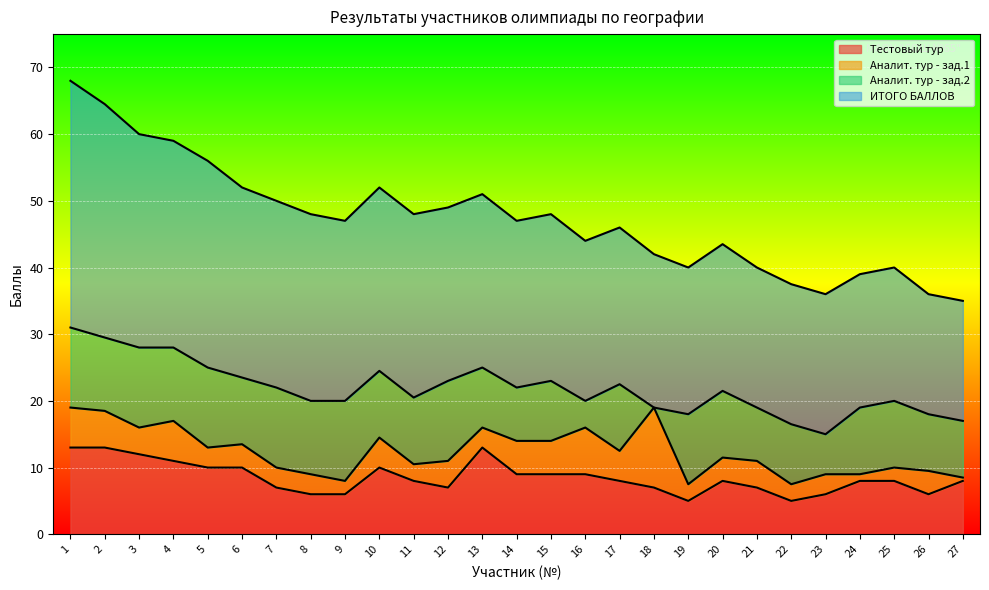

What is the sum of the Аналит. тур - зад.2 values at 22 and 25?

19.0